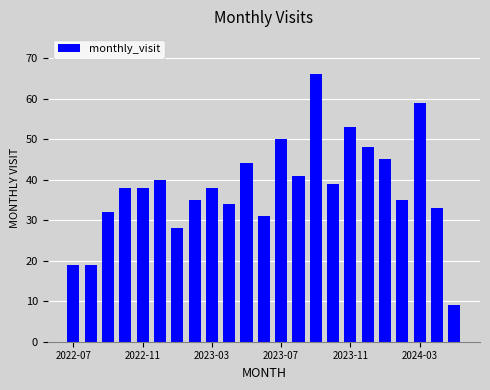

What is the value of the 11th bar from the left?

44